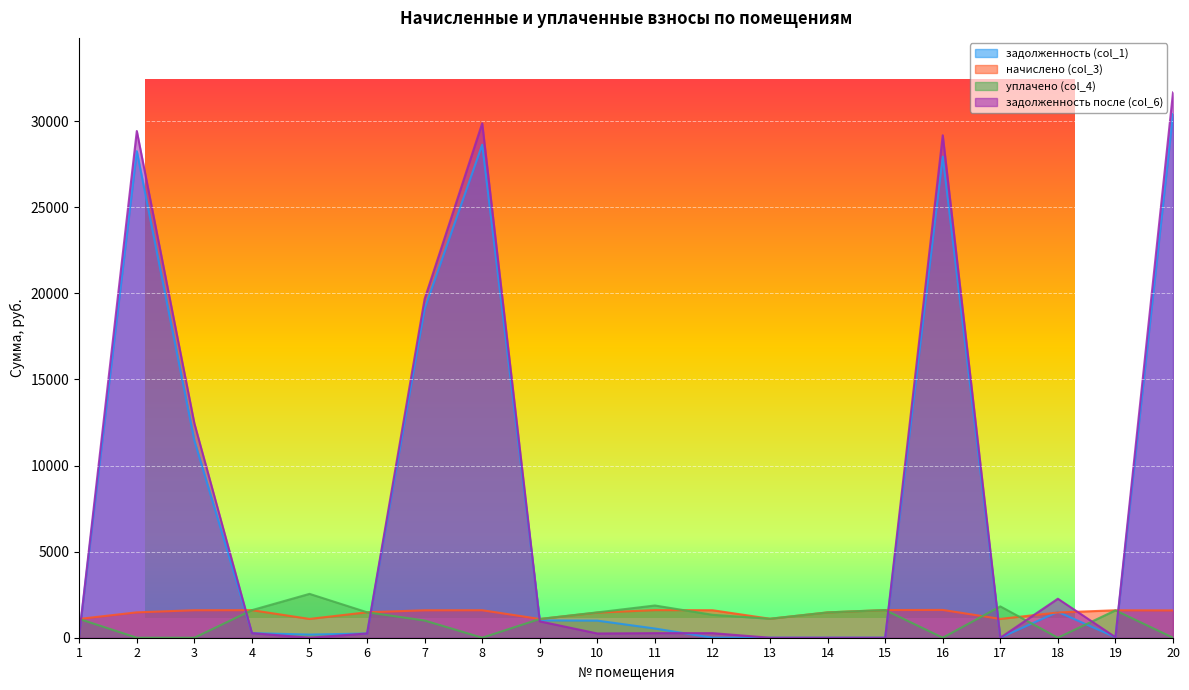

How many lines are shown in the chart?

4